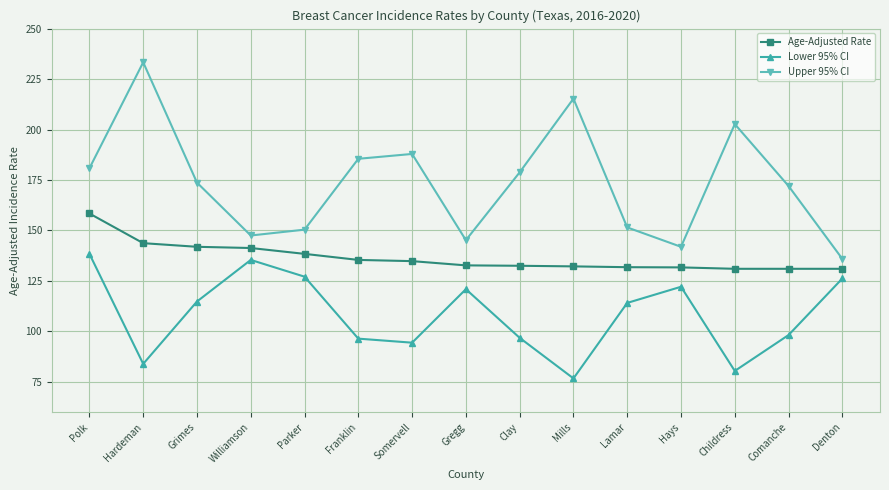

Which series has the largest total across all categories?

Upper 95% CI